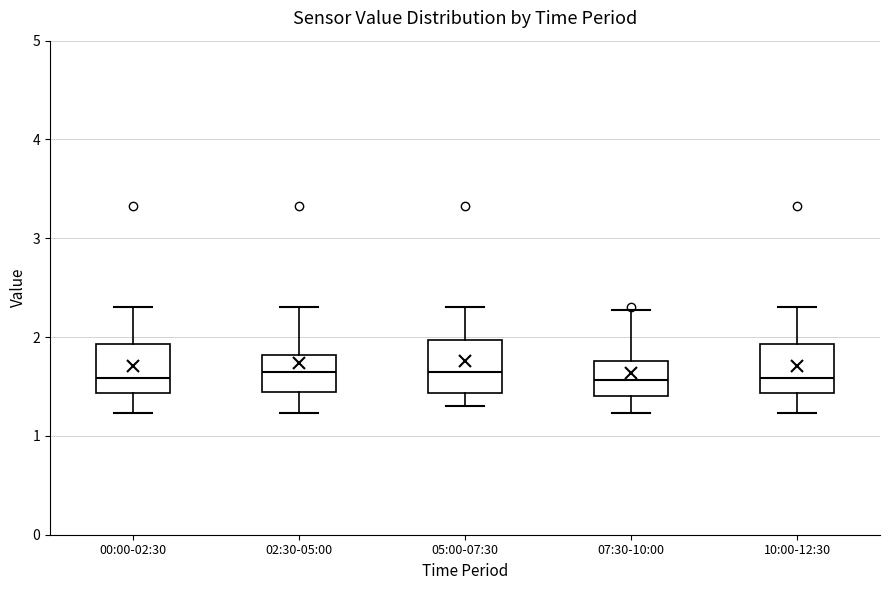

Reading left to right, transcribe this box plot: for each box, give where its median line is, the range the box spans, and where its two whiskers end, as read against the y-axis. The values are not printed on the chart, so give them approximately, as read against the axis.

00:00-02:30: median 1.6, box 1.4 to 1.9, whiskers 1.2 to 2.3
02:30-05:00: median 1.7, box 1.4 to 1.8, whiskers 1.2 to 2.3
05:00-07:30: median 1.7, box 1.4 to 2.0, whiskers 1.3 to 2.3
07:30-10:00: median 1.6, box 1.4 to 1.8, whiskers 1.2 to 2.3
10:00-12:30: median 1.6, box 1.4 to 1.9, whiskers 1.2 to 2.3